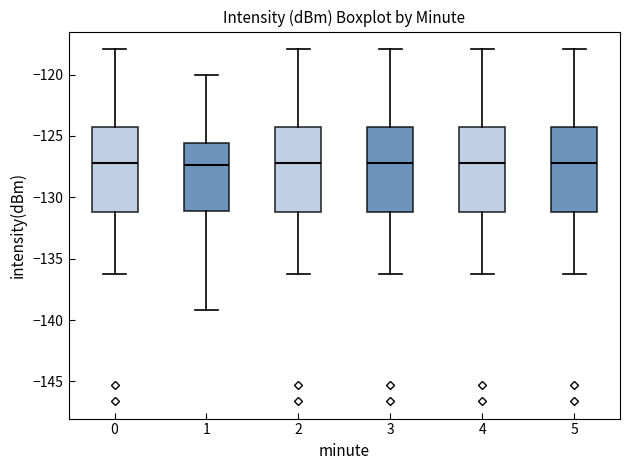

Reading left to right, transcribe this box plot: for each box, give where its median line is, the range the box spans, and where its two whiskers end, as read against the y-axis. The values are not printed on the chart, so give them approximately, as read against the axis.

0: median -127.0, box -131.0 to -124.5, whiskers -136.5 to -118.0
1: median -127.5, box -131.0 to -125.5, whiskers -139.0 to -120.0
2: median -127.0, box -131.0 to -124.5, whiskers -136.5 to -118.0
3: median -127.0, box -131.0 to -124.5, whiskers -136.5 to -118.0
4: median -127.0, box -131.0 to -124.5, whiskers -136.5 to -118.0
5: median -127.0, box -131.0 to -124.5, whiskers -136.5 to -118.0